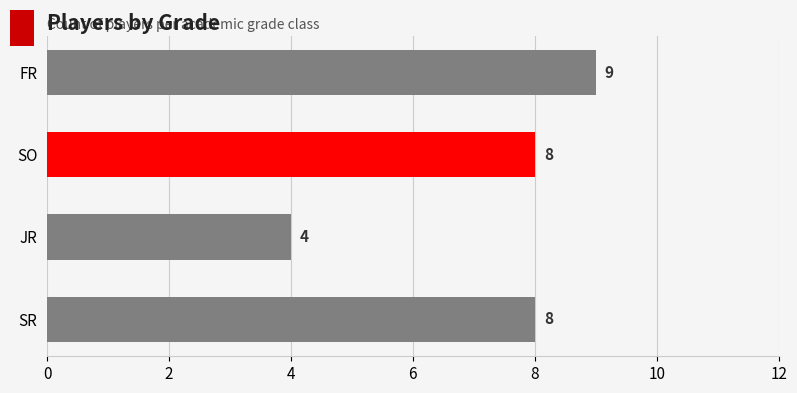

The chart shows a value of 1 at JR. True or false?

False